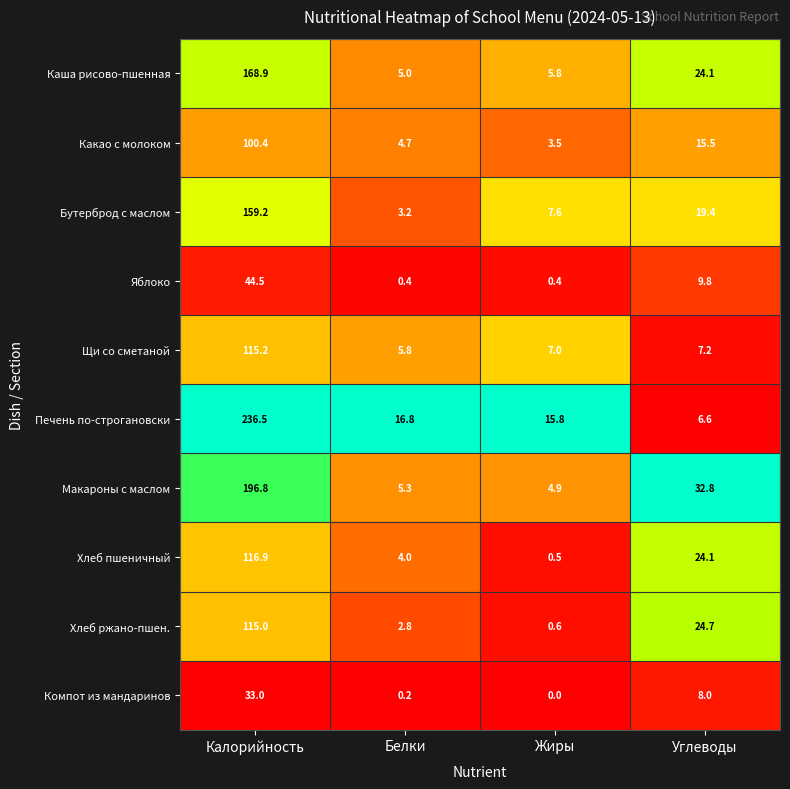

The value of Хлеб пшеничный at Калорийность is 66.8. True or false?

False